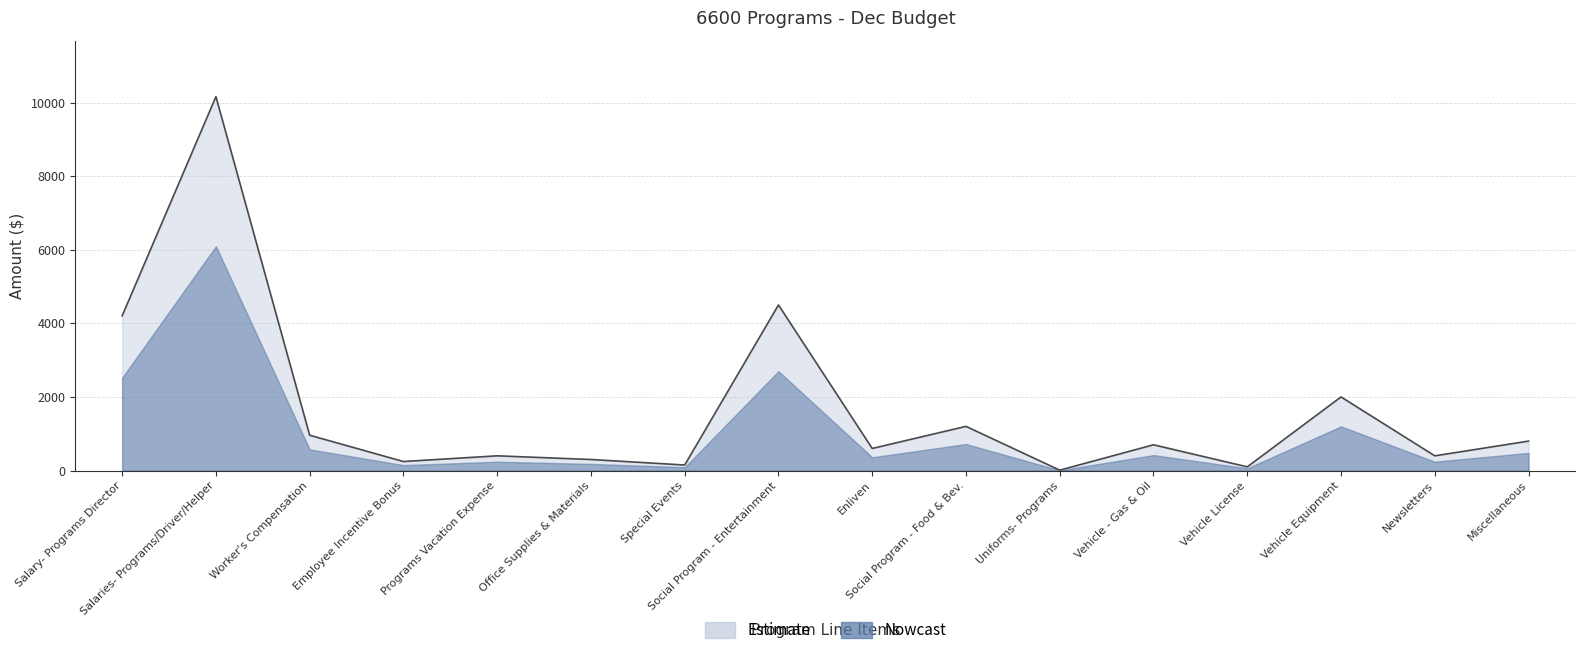

List the labels in order of value, largest first.

Salaries- Programs/Driver/Helper, Social Program - Entertainment, Salary- Programs Director, Vehicle Equipment, Social Program - Food & Bev., Worker's Compensation, Miscellaneous, Vehicle - Gas & Oil, Enliven, Programs Vacation Expense, Newsletters, Office Supplies & Materials, Employee Incentive Bonus, Special Events, Vehicle License, Uniforms- Programs